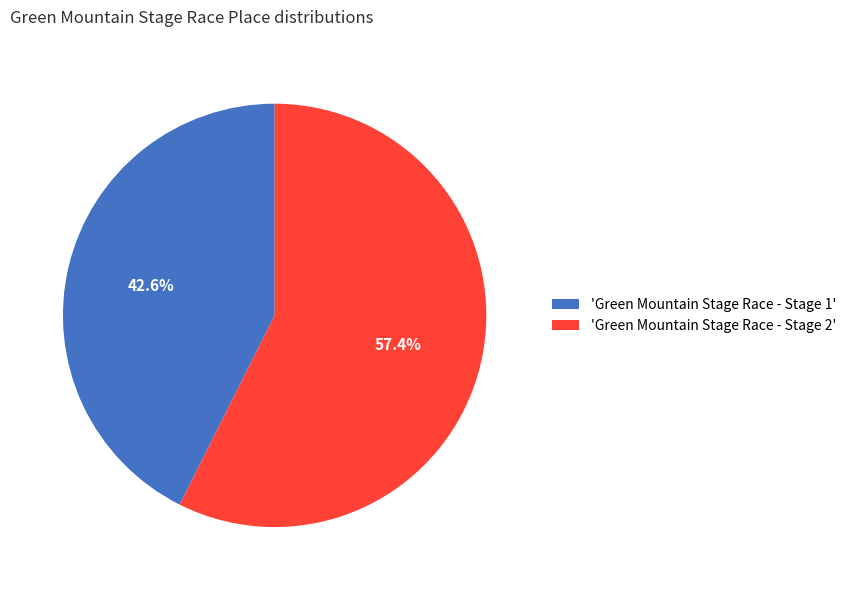

To the nearest percent, what is the difference between the largest and smallest slice percentages?

15%